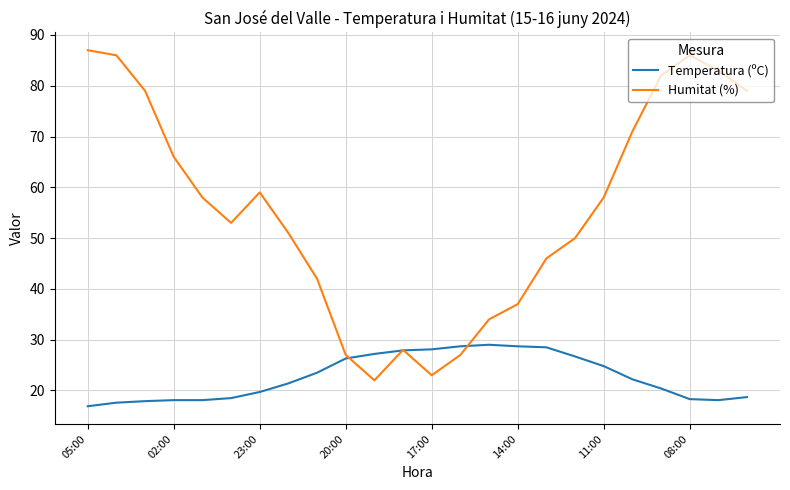

List the series in order of their overall mean, highest first.

Humitat (%), Temperatura (ºC)